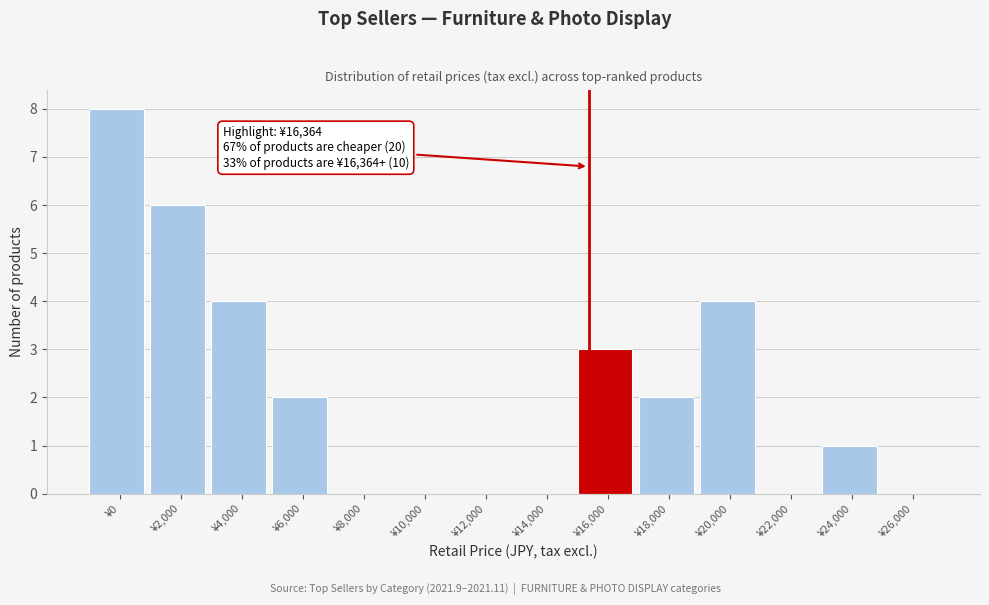

Reading left to right, extract all data points from this chart.

¥0=8	¥2,000=6	¥4,000=4	¥6,000=2	¥8,000=0	¥10,000=0	¥12,000=0	¥14,000=0	¥16,000=3	¥18,000=2	¥20,000=4	¥22,000=0	¥24,000=1	¥26,000=0